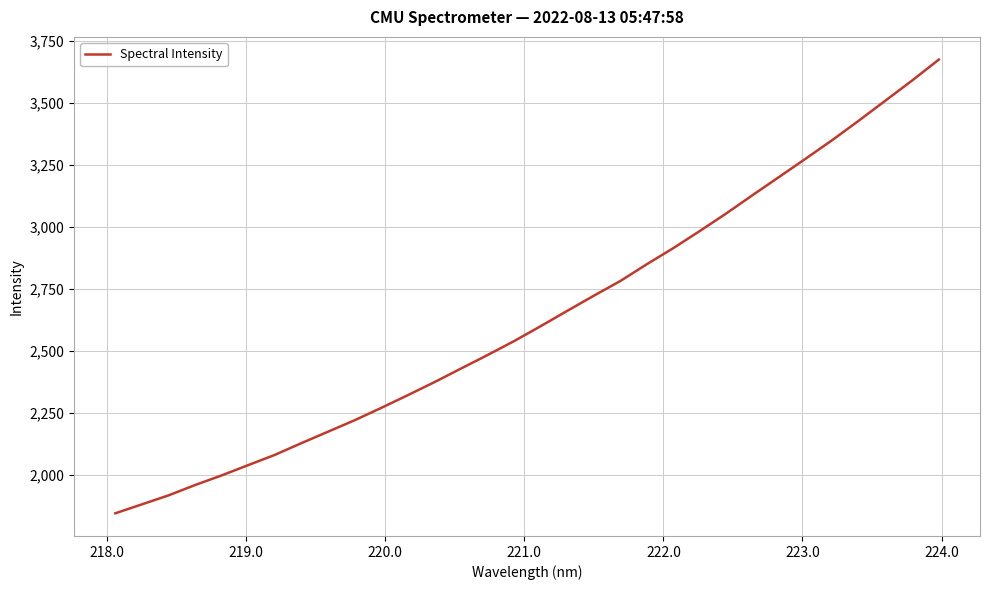

What is the minimum value shown in the chart?

1846.5